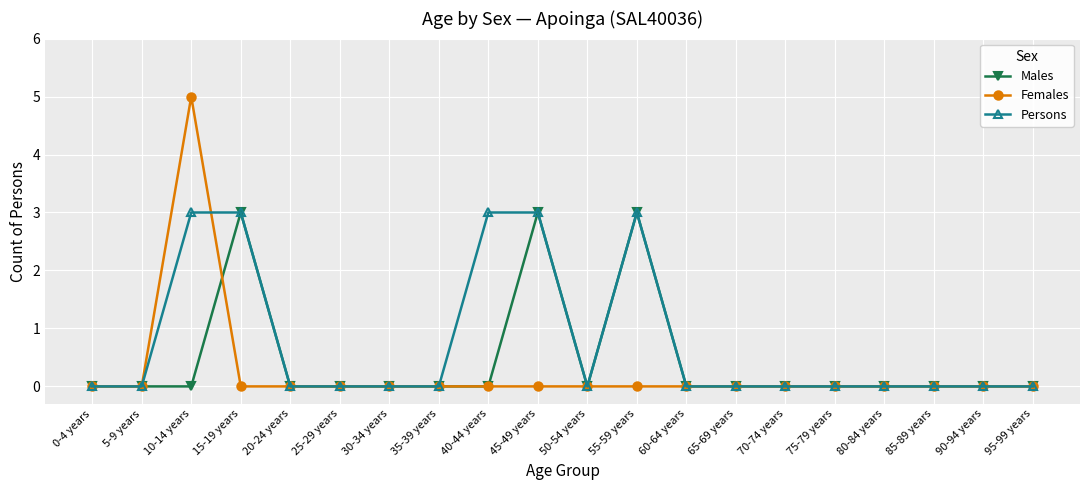

What is the difference between the second highest and second lowest values in the Males series?

3